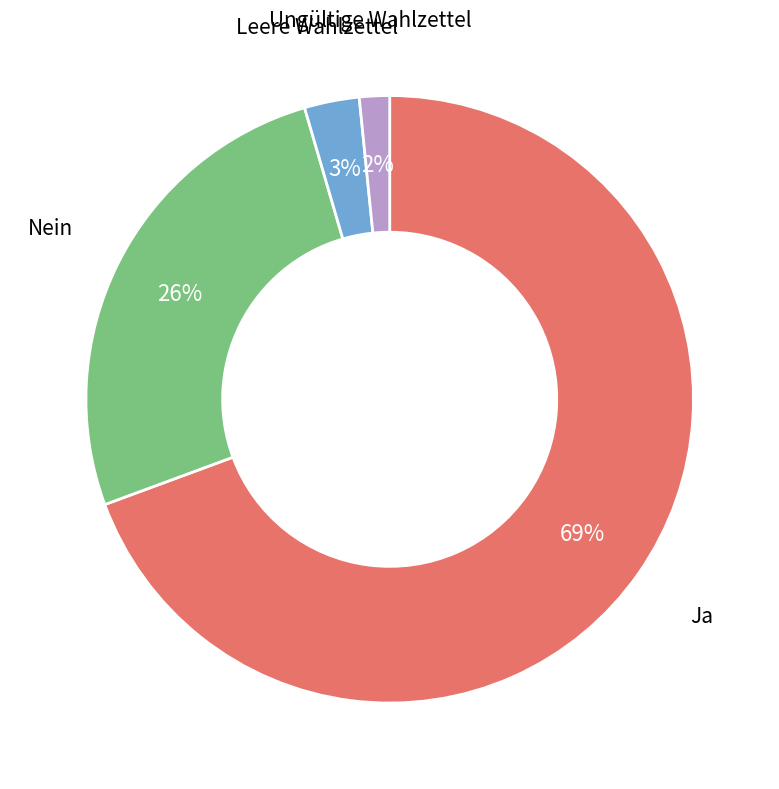

Which has a higher value, Leere Wahlzettel or Ja?

Ja